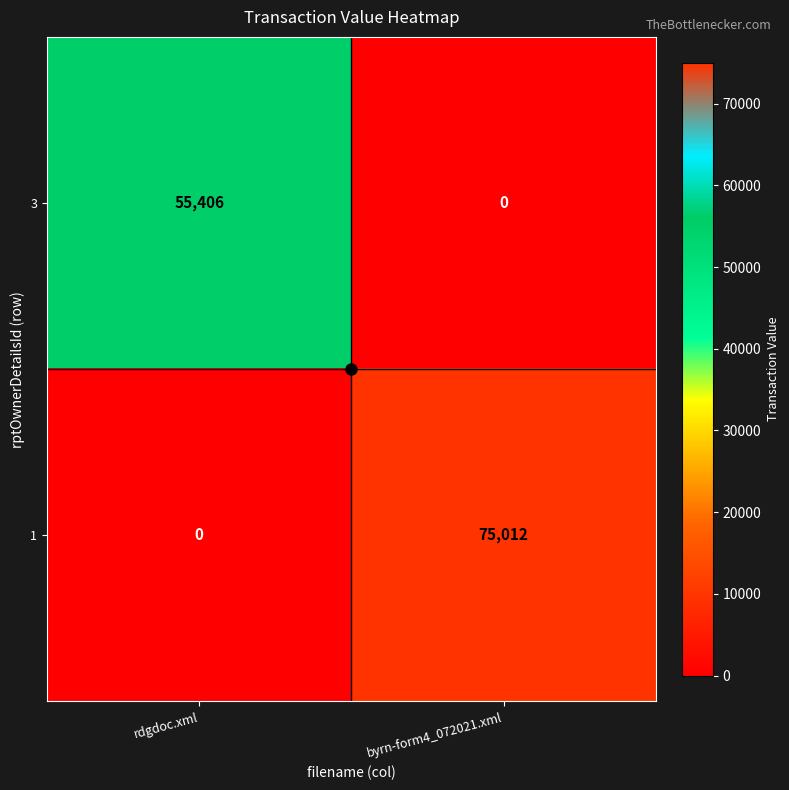

Rank the categories by 1 value from highest to lowest.

byrn-form4_072021.xml, rdgdoc.xml